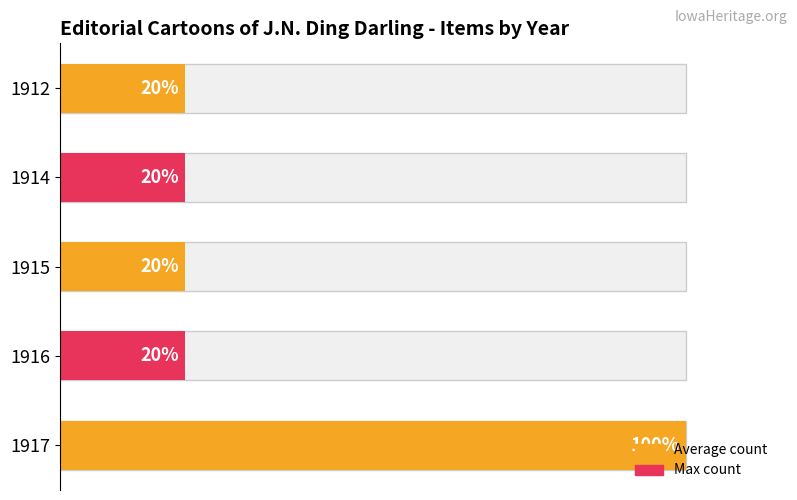

How many values exceed 1?

1